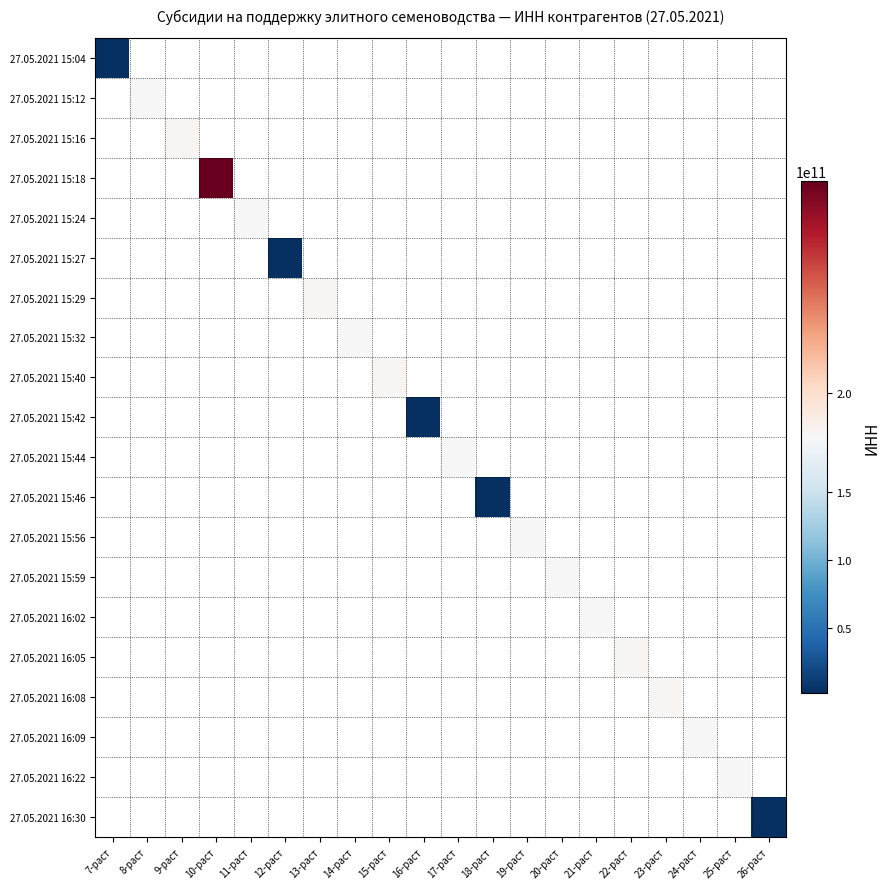

Which has a higher value, 17-раст or 10-раст?

10-раст